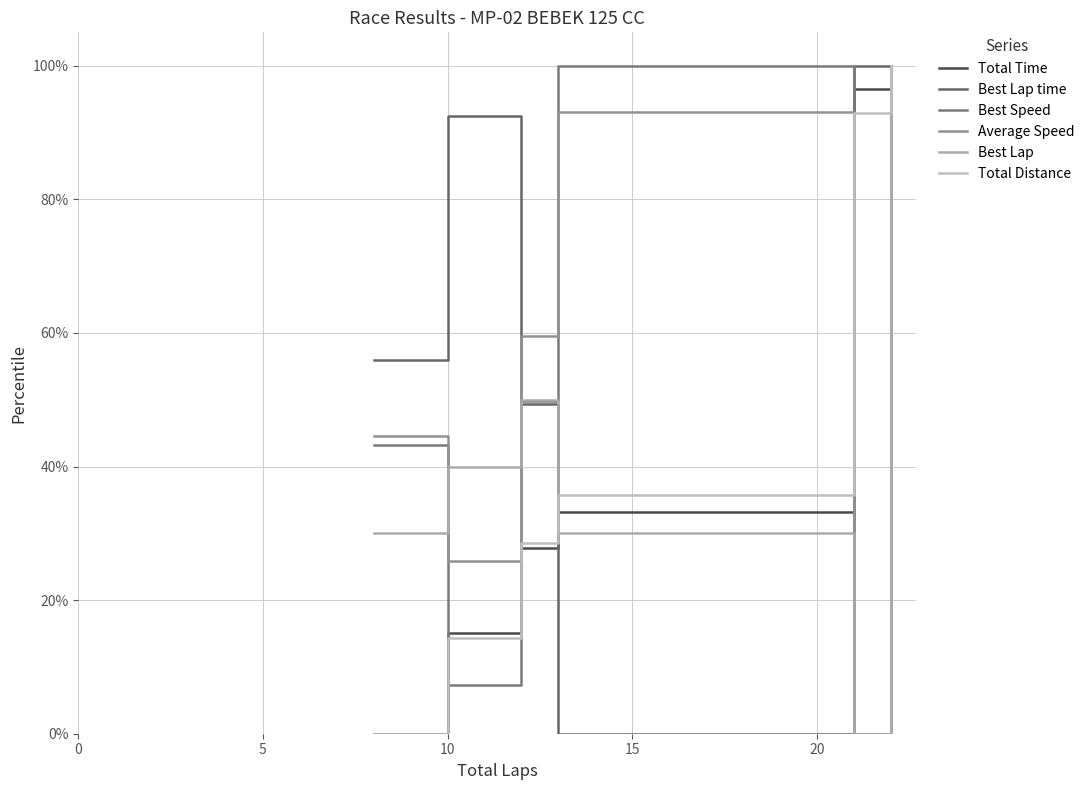

What is the sum of all Best Lap values?

490.0